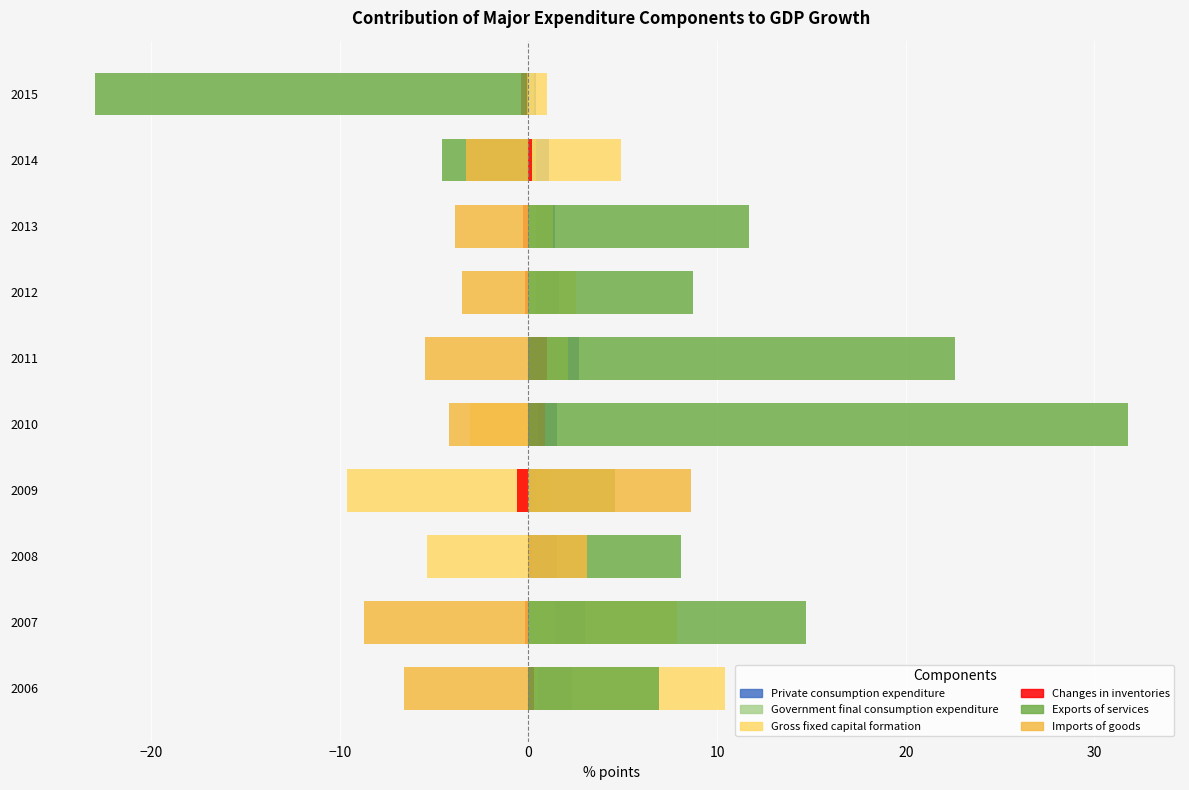

How many distinct data groups are displayed?

6